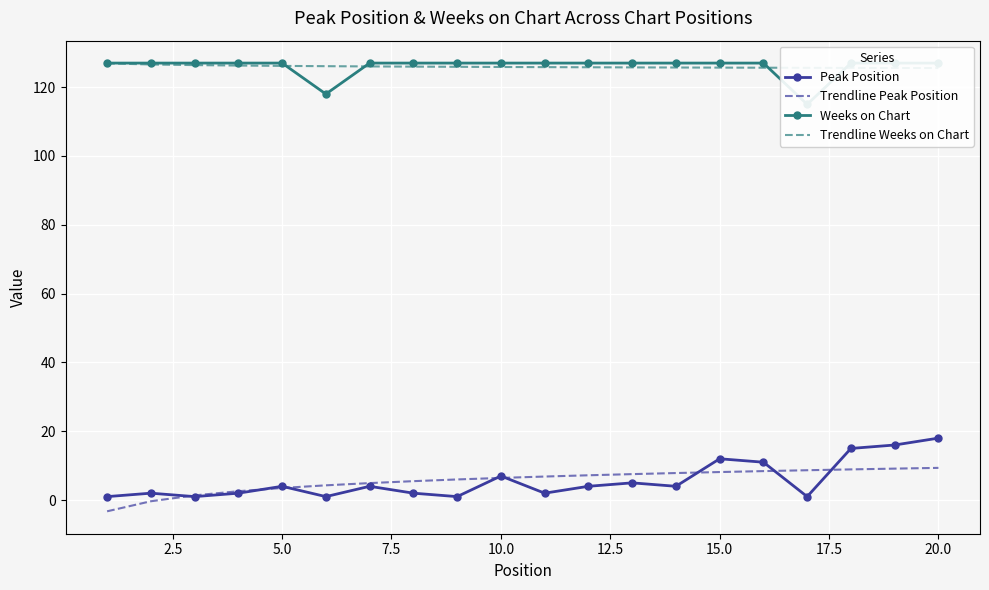

What is the highest value of the Trendline Peak Position series?

9.4